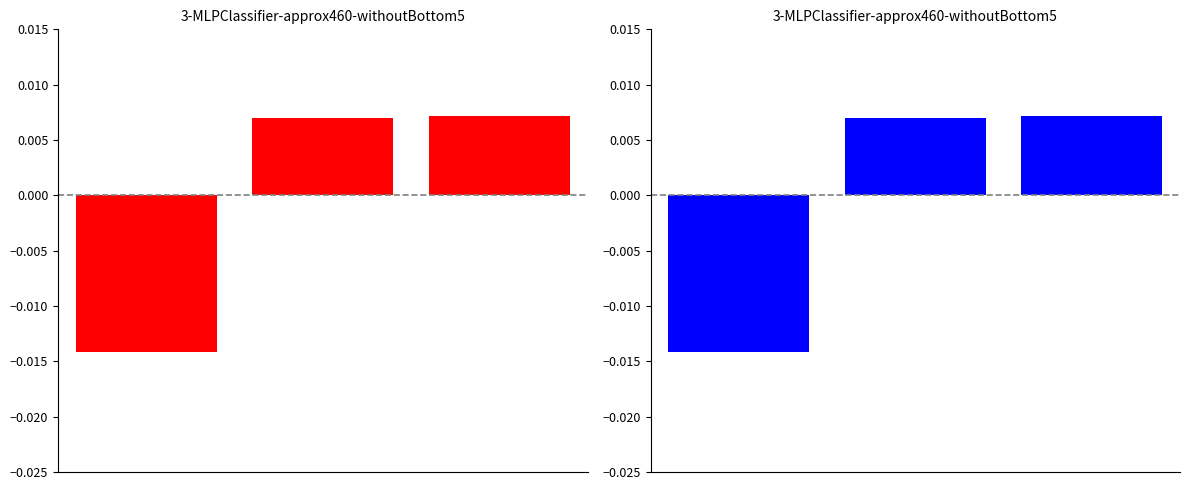

List the series in order of their peak value, lowest first.

Key (red), Key (blue)